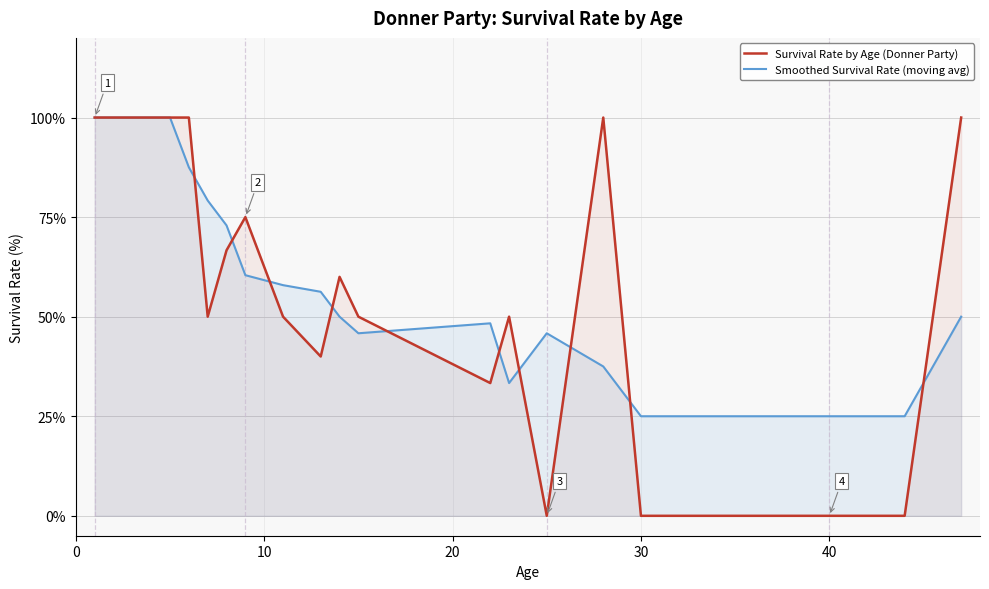

How many positive values does the Survival Rate by Age (Donner Party) series have?

16